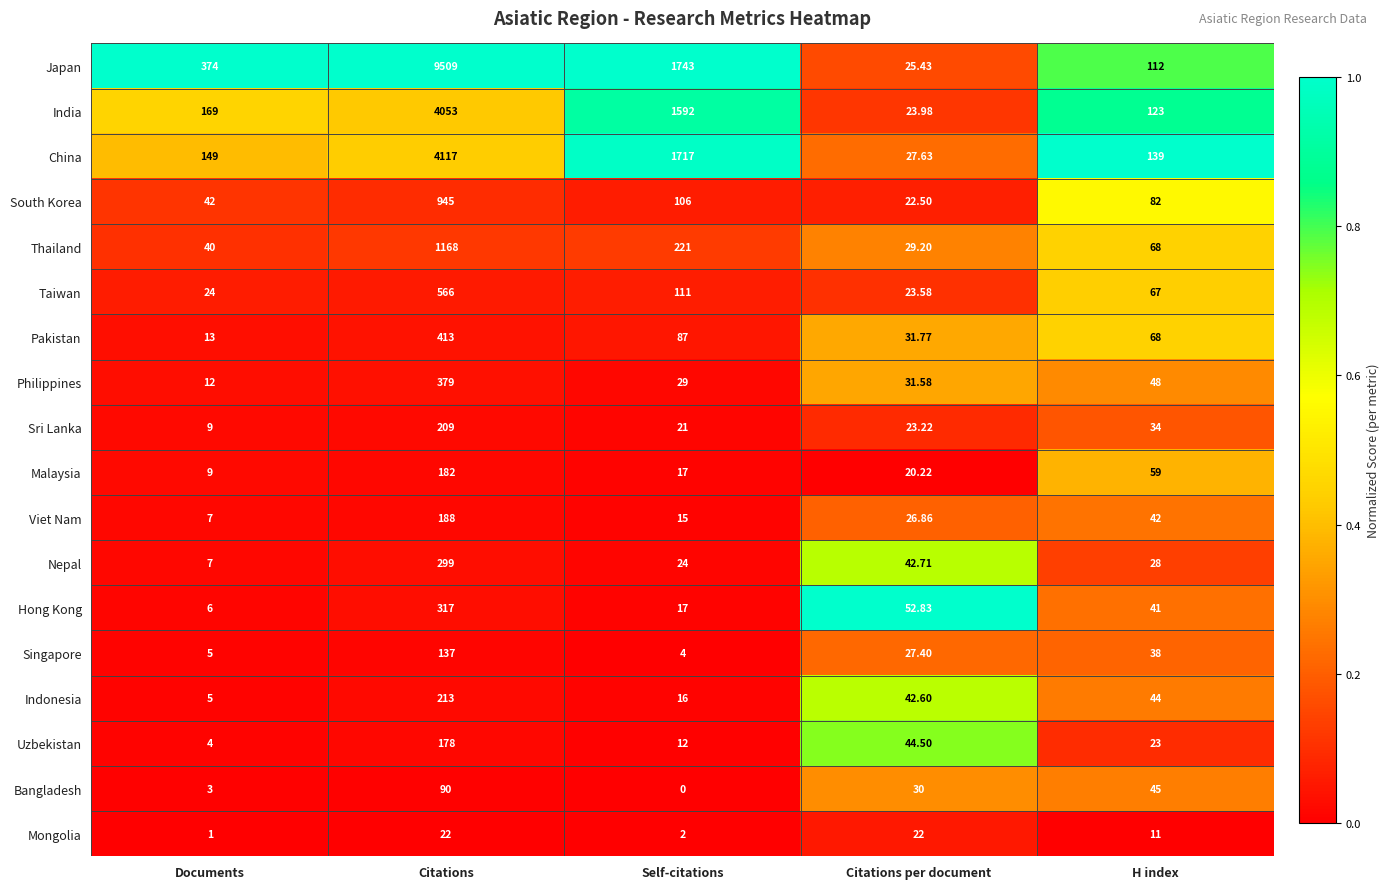

Which series has the largest total across all categories?

Japan